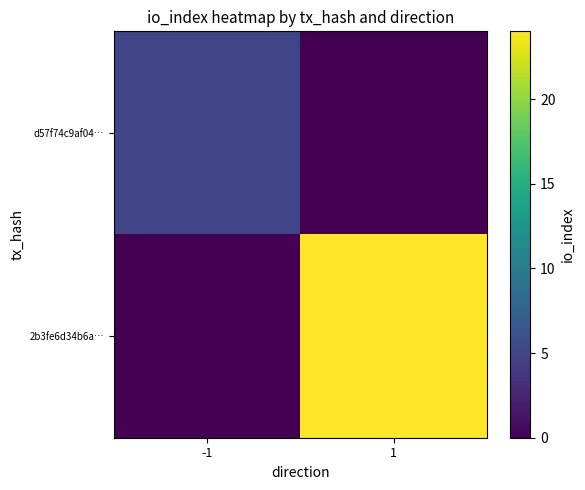

At which category is the sum across all series the highest?

1